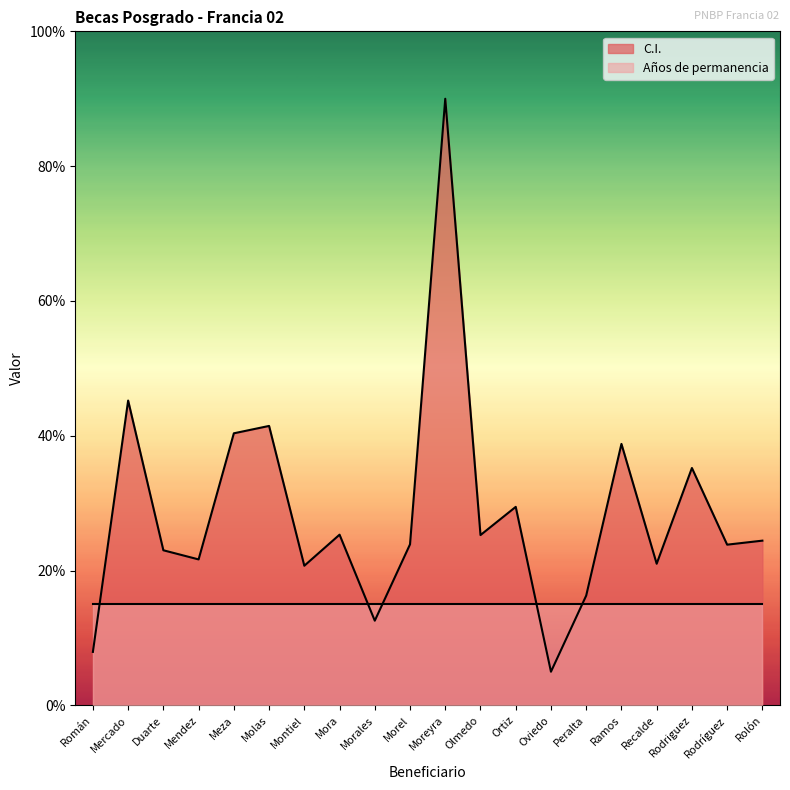

How many points are lower than both their immediate neighbors (excluding endpoints)?

7